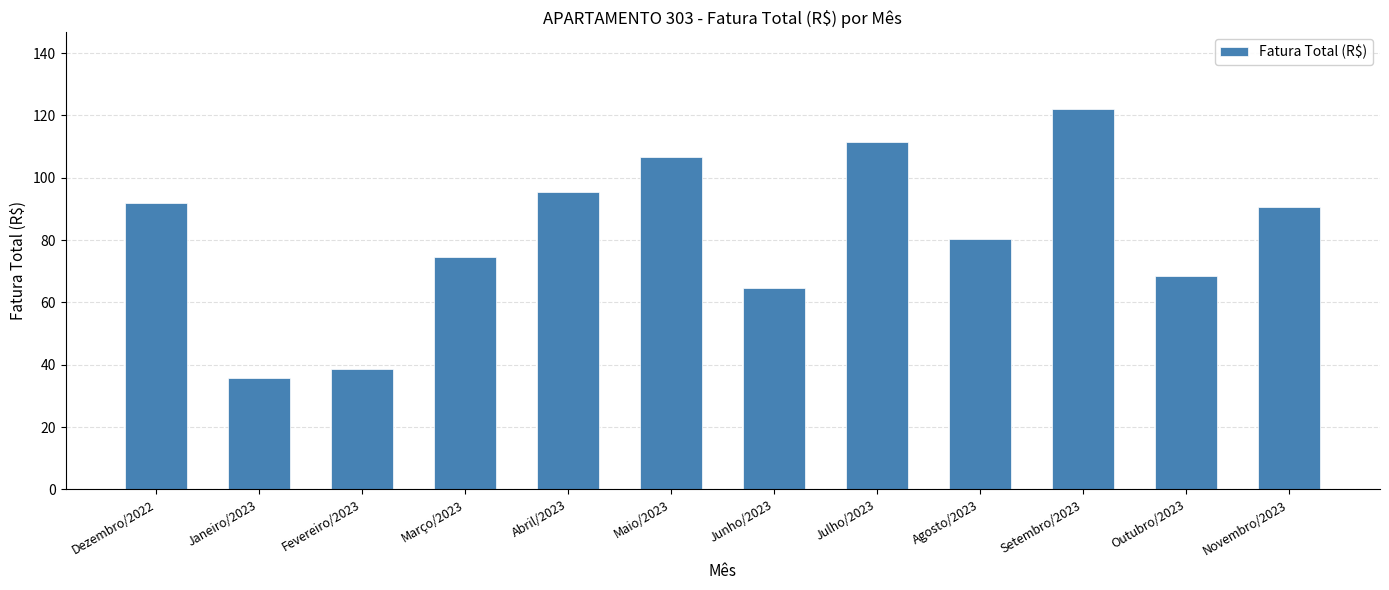

Which label corresponds to the smallest value in the chart?

Janeiro/2023